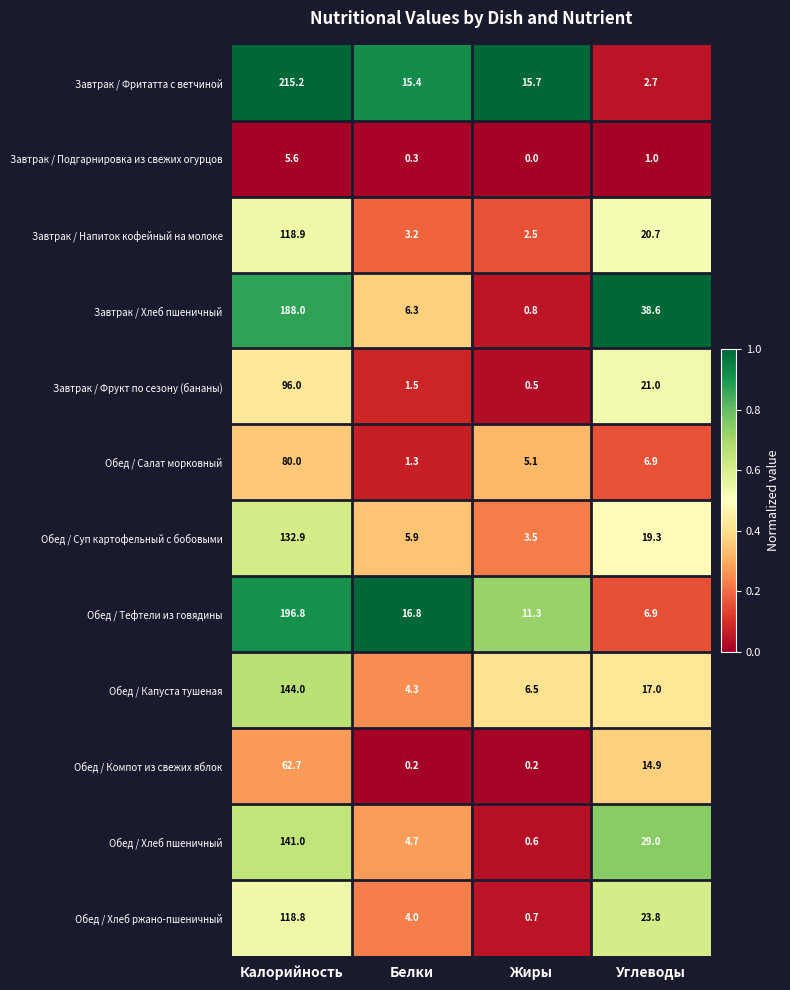

At which label is Обед / Компот из свежих яблок closest to 31?

Углеводы